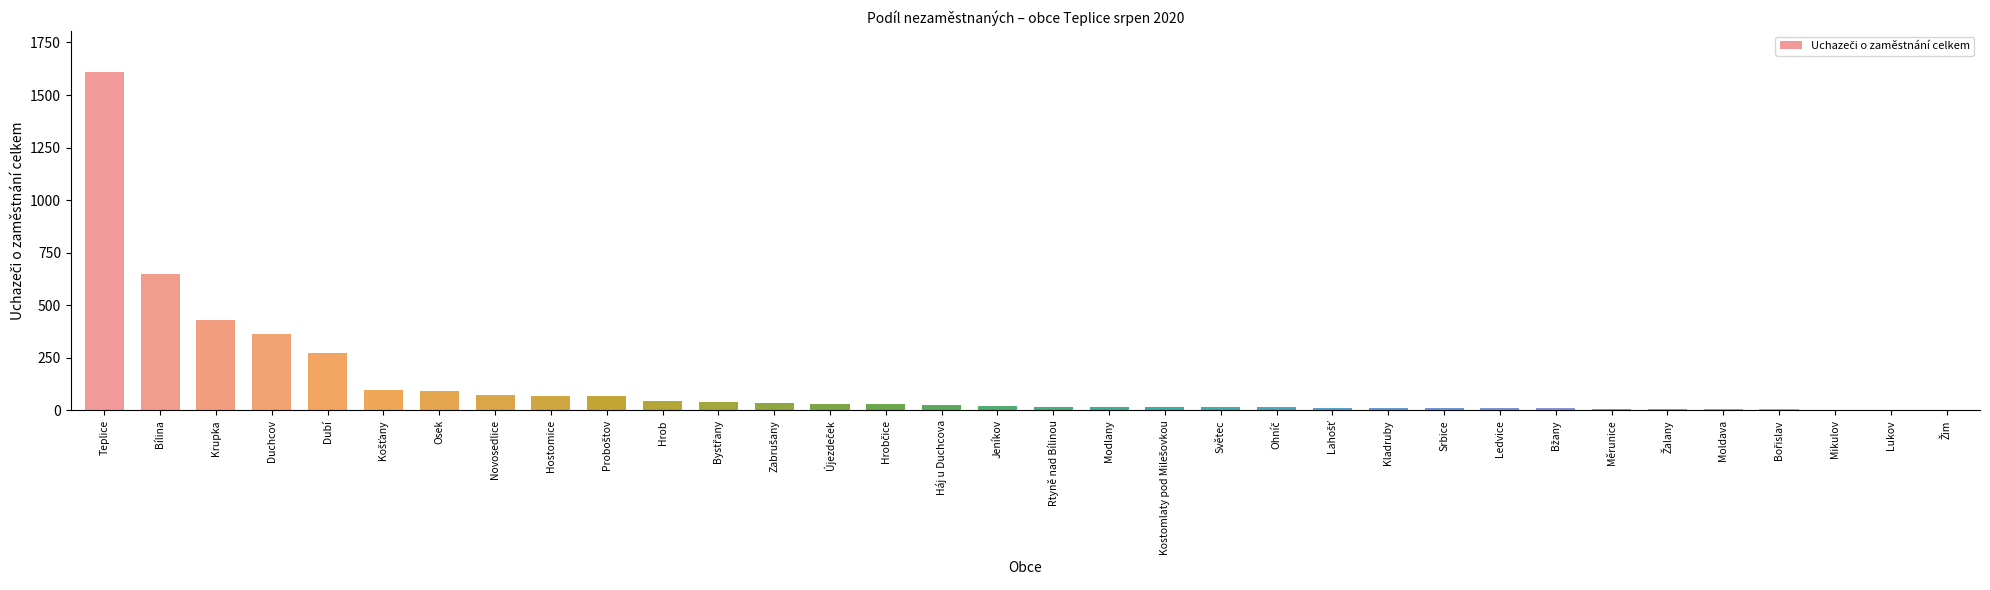

The value at Hrob is 46. True or false?

True